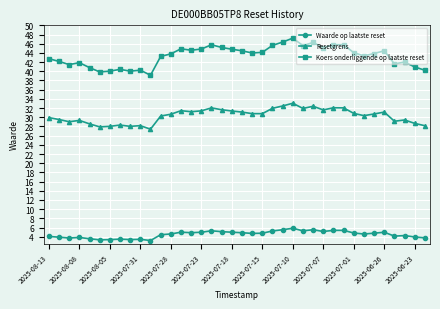

How many series are shown in this chart?

3